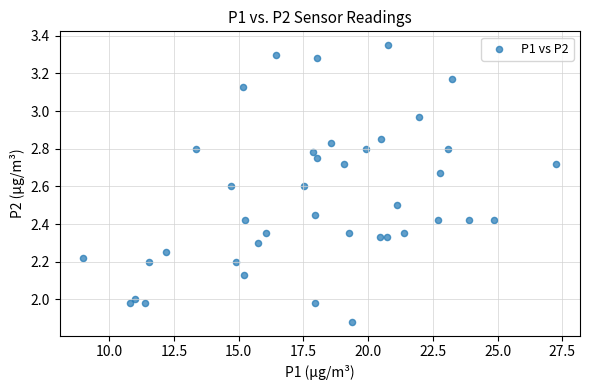

What is the range of Y values (max minus min)?

1.5